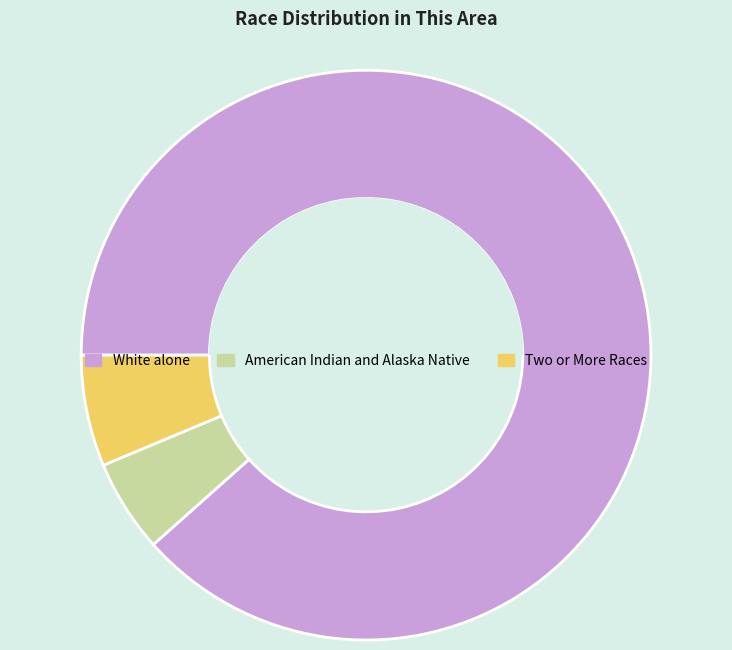

The American Indian and Alaska Native slice represents 5% of the pie. True or false?

True